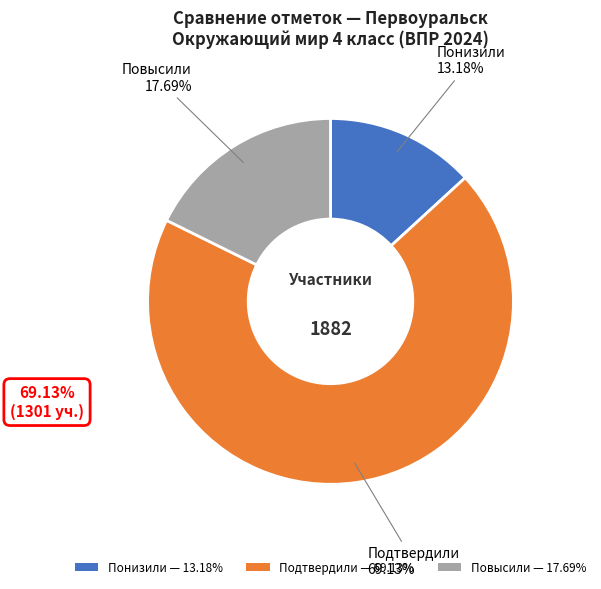

To the nearest percent, what is the average slice percentage?

33%